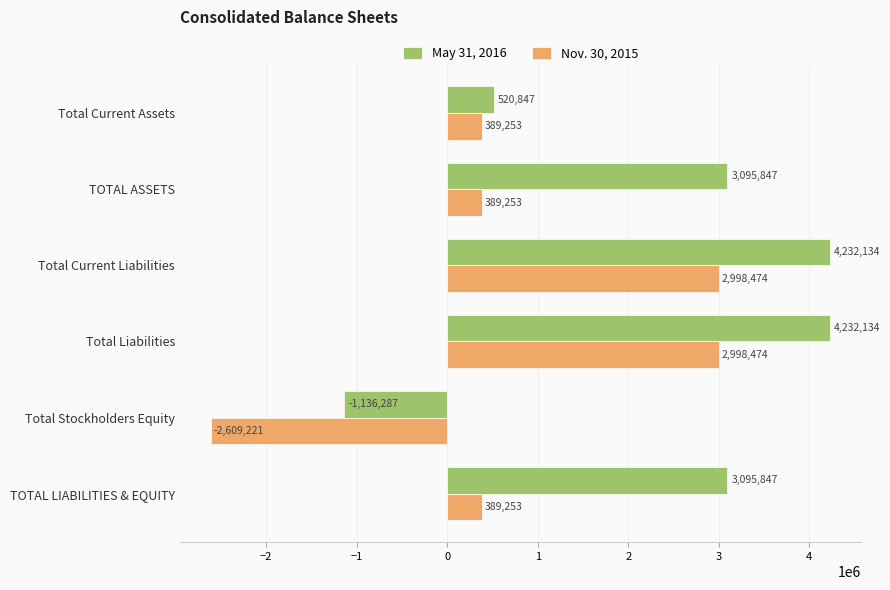

Rank the series by their average value, from lowest to highest.

Nov. 30, 2015, May 31, 2016